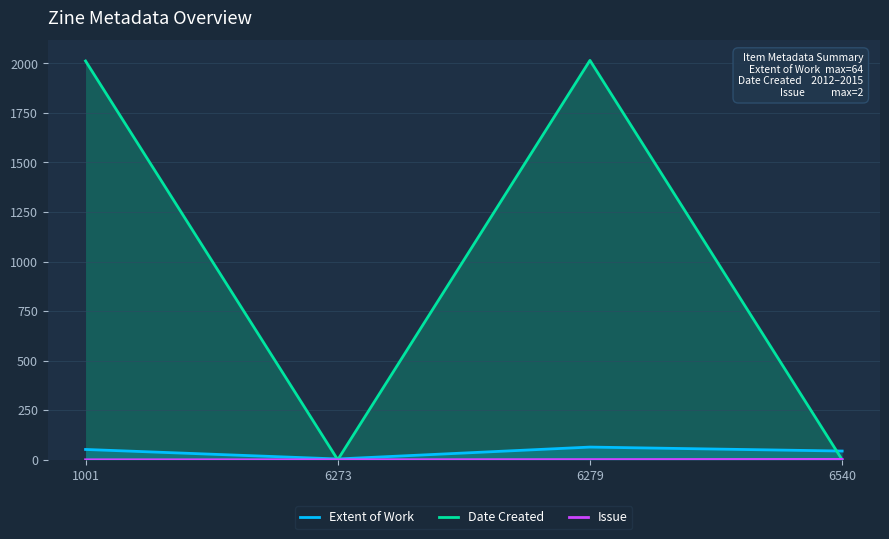

Count the number of categories in the chart.

4